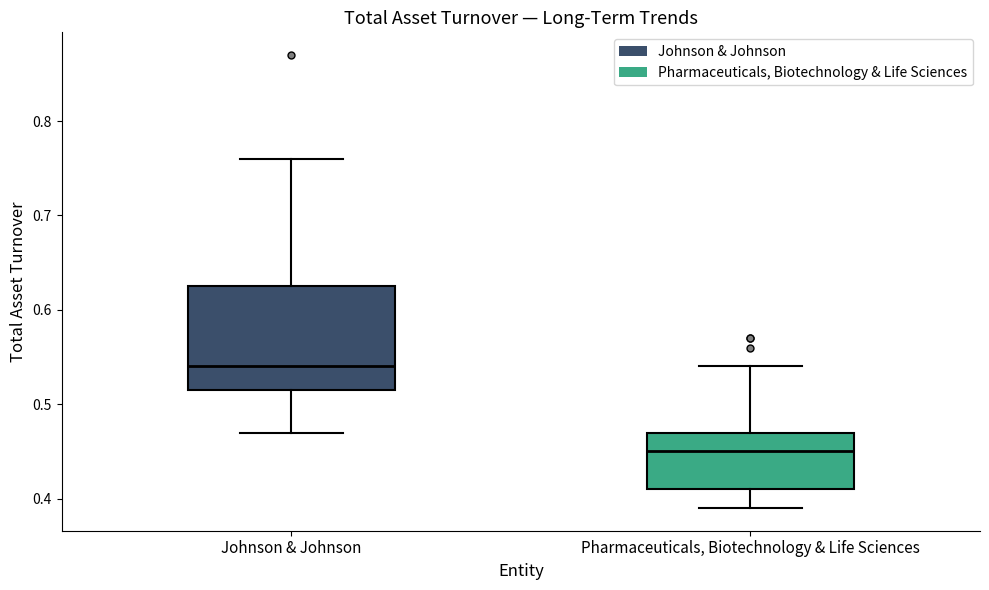

Where does the upper whisker of the box for Johnson & Johnson end on the y-axis? The values are not printed on the chart, so give them approximately, as read against the axis.

0.76